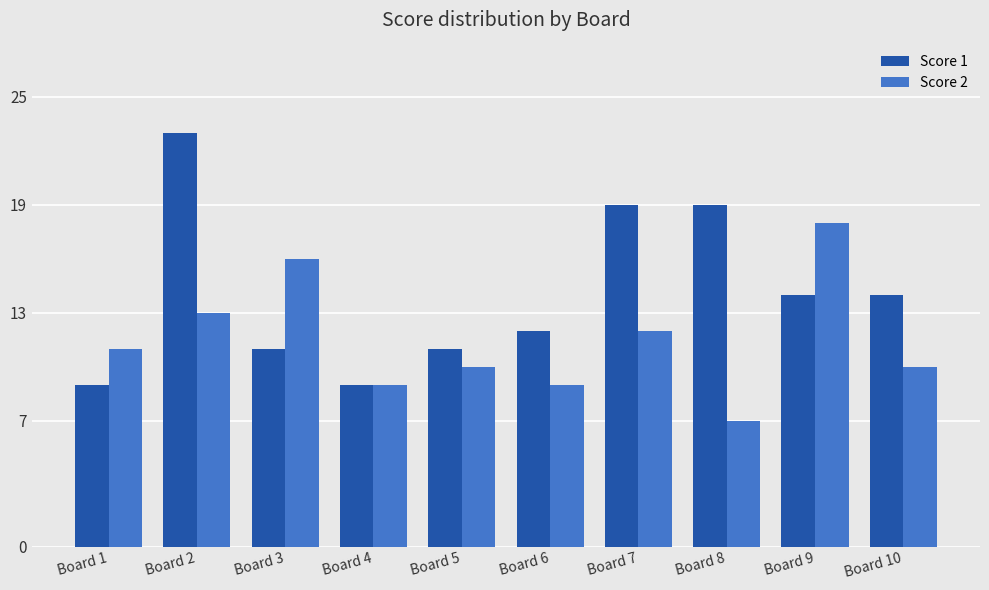

Is the value of Score 1 at Board 7 greater than the value of Score 2 at Board 1?

Yes